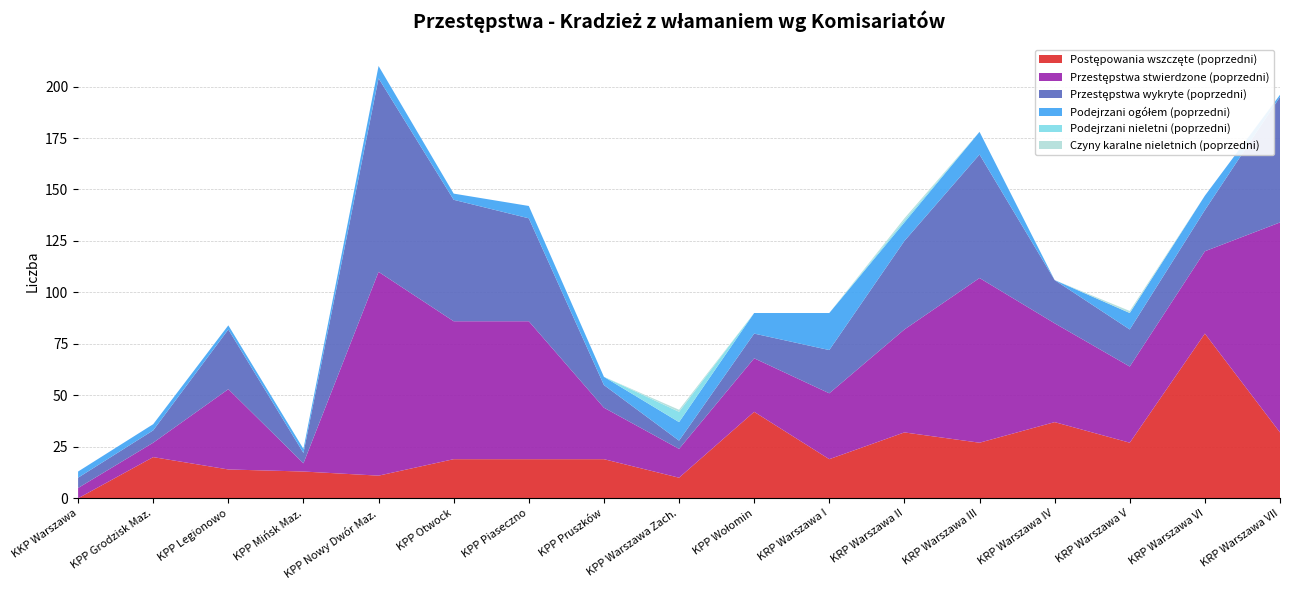

Reading left to right, transcribe all the data shown in this chart.

Postępowania wszczęte (poprzedni): 0	20	14	13	11	19	19	19	10	42	19	32	27	37	27	80	32
Przestępstwa stwierdzone (poprzedni): 5	7	39	4	99	67	67	25	14	26	32	50	80	48	37	40	102
Przestępstwa wykryte (poprzedni): 5	6	29	5	94	59	50	11	4	12	21	43	60	21	18	20	61
Podejrzani ogółem (poprzedni): 3	3	2	2	6	3	6	4	9	10	18	9	11	0	8	7	1
Podejrzani nieletni (poprzedni): 0	0	0	0	0	0	0	0	5	0	0	1	0	0	0	0	0
Czyny karalne nieletnich (poprzedni): 0	0	0	0	0	0	0	0	1	0	0	1	0	0	1	0	0